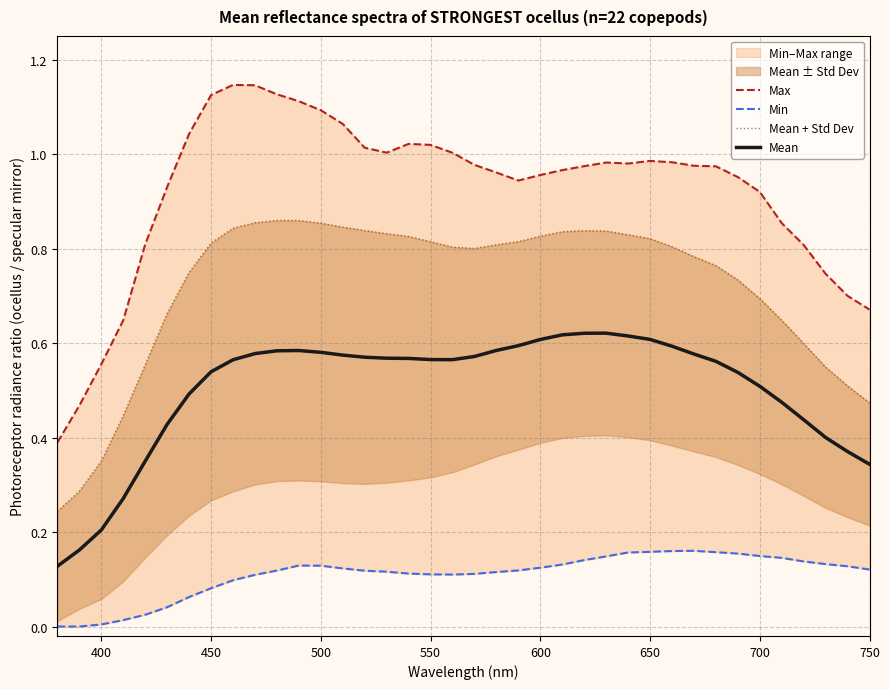

What is the maximum value for Max?

1.1